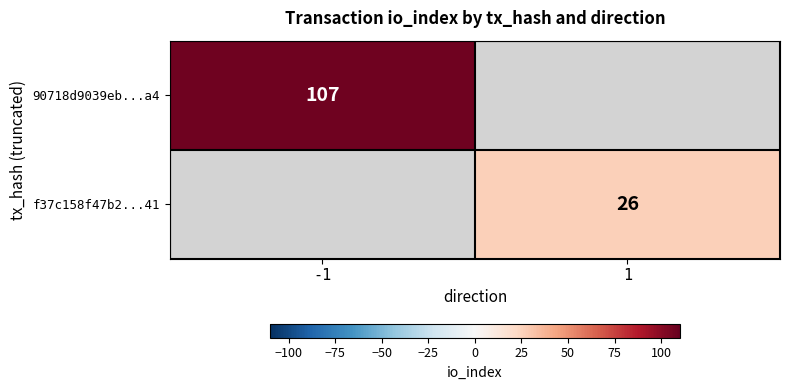

Is the value of 90718d9039eb...a4 at -1 greater than the value of f37c158f47b2...41 at 1?

Yes